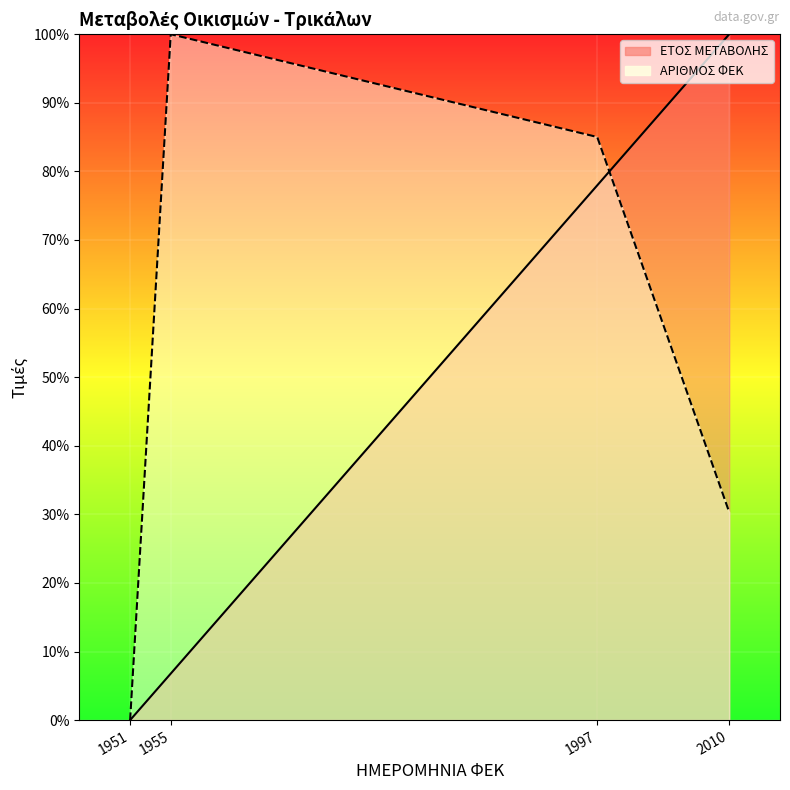

The ΑΡΙΘΜΟΣ ΦΕΚ series shows 85.0 at 1997. True or false?

True